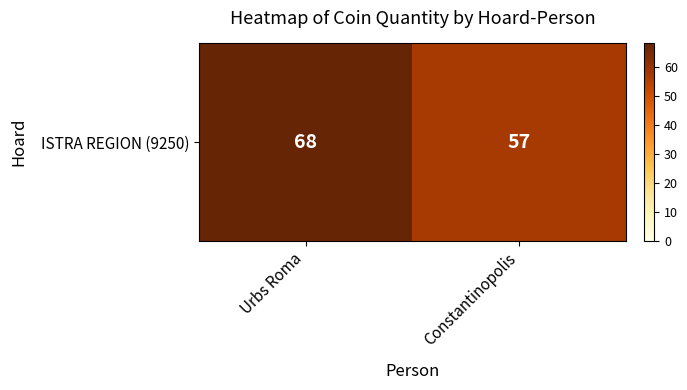

Reading right to left, what are all the values shown in this chart?

57	68